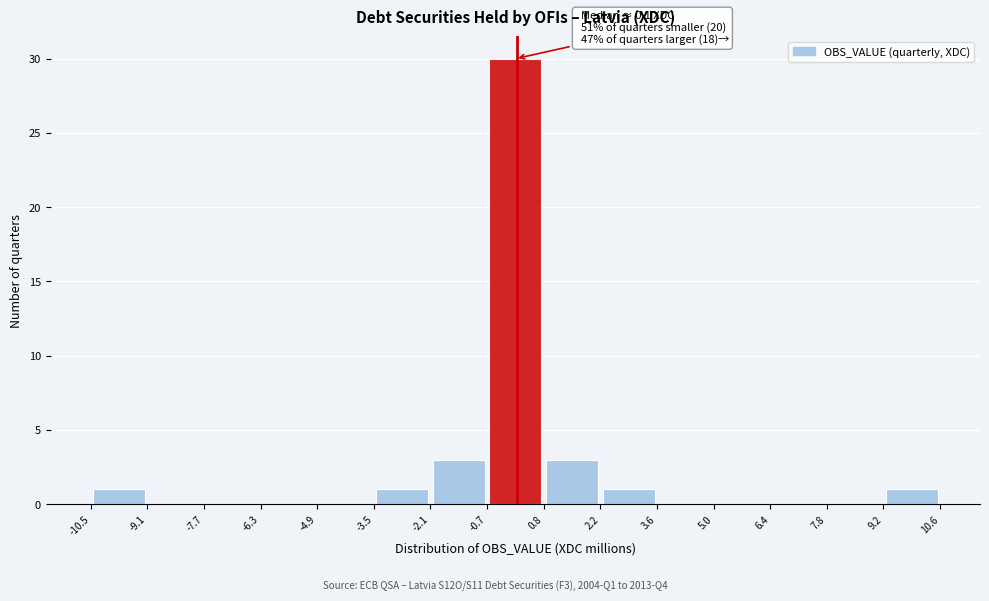

Over which range of the x-axis is the bar tallest?

-0.7 to 0.8